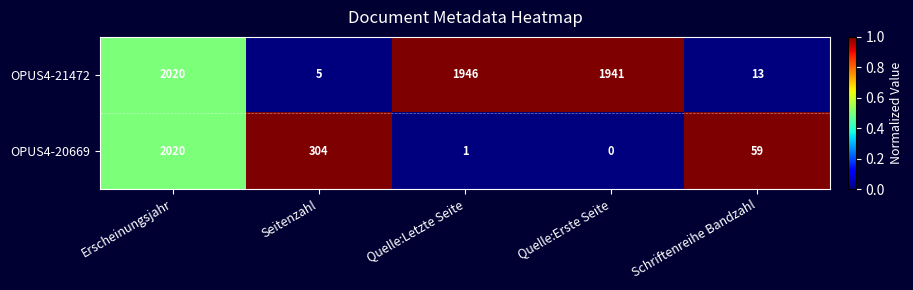

What is the difference between the maximum and minimum values in the OPUS4-20669 series?

2020